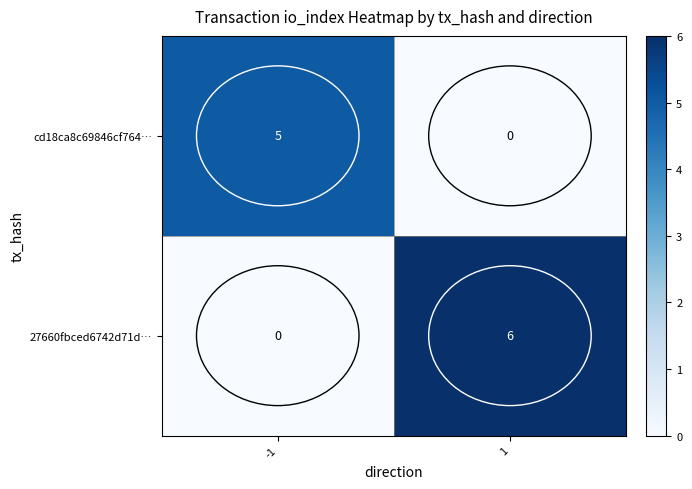

List the series in order of their peak value, lowest first.

cd18ca8c69846cf764…, 27660fbced6742d71d…